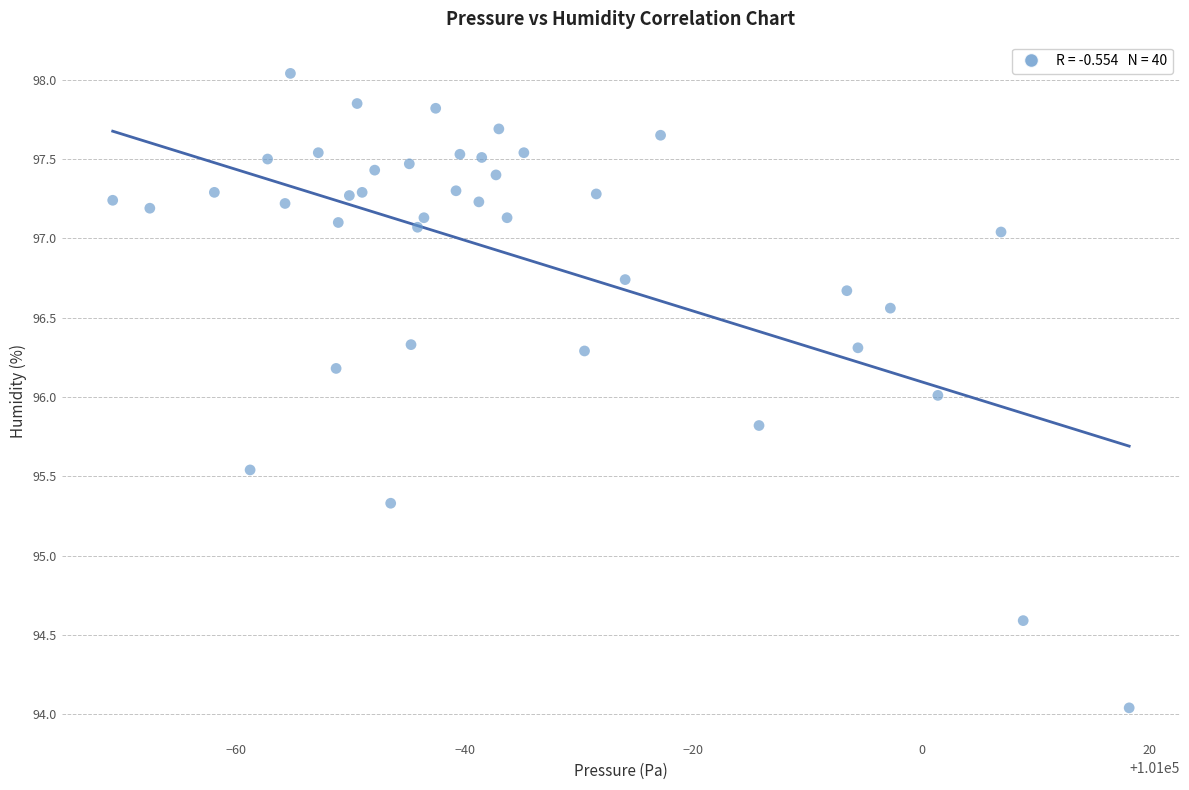

What is the range of X values (max minus min)?

89.0